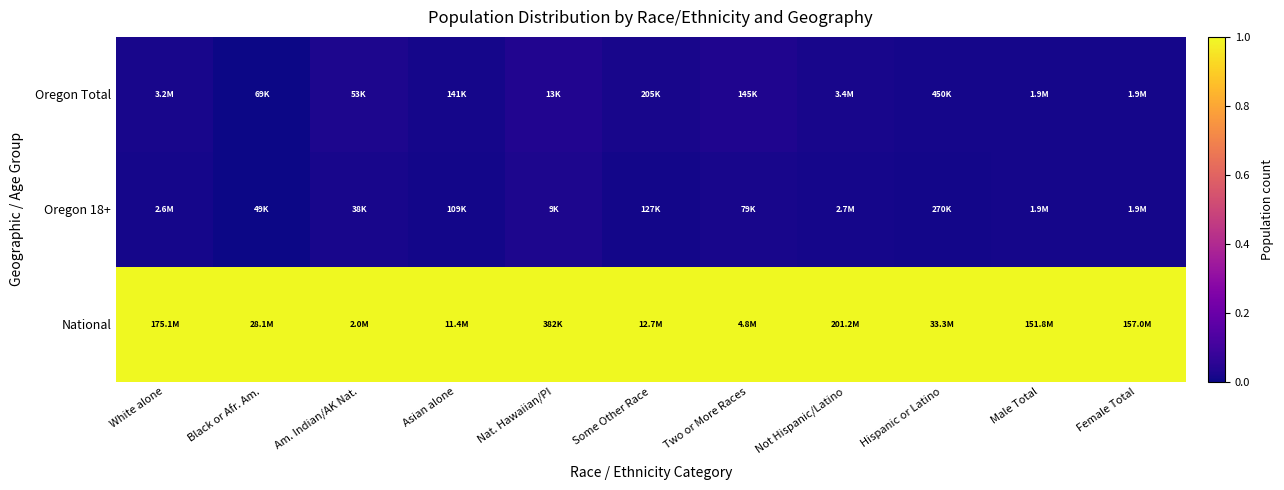

Reading left to right, transcribe all the data shown in this chart.

Oregon Total: White alone=0.0	Black or Afr. Am.=0.0	Am. Indian/AK Nat.=0.0	Asian alone=0.0	Nat. Hawaiian/PI=0.0	Some Other Race=0.0	Two or More Races=0.0	Not Hispanic/Latino=0.0	Hispanic or Latino=0.0	Male Total=0.0	Female Total=0.0
Oregon 18+: White alone=0.0	Black or Afr. Am.=0.0	Am. Indian/AK Nat.=0.0	Asian alone=0.0	Nat. Hawaiian/PI=0.0	Some Other Race=0.0	Two or More Races=0.0	Not Hispanic/Latino=0.0	Hispanic or Latino=0.0	Male Total=0.0	Female Total=0.0
National: White alone=1.0	Black or Afr. Am.=1.0	Am. Indian/AK Nat.=1.0	Asian alone=1.0	Nat. Hawaiian/PI=1.0	Some Other Race=1.0	Two or More Races=1.0	Not Hispanic/Latino=1.0	Hispanic or Latino=1.0	Male Total=1.0	Female Total=1.0